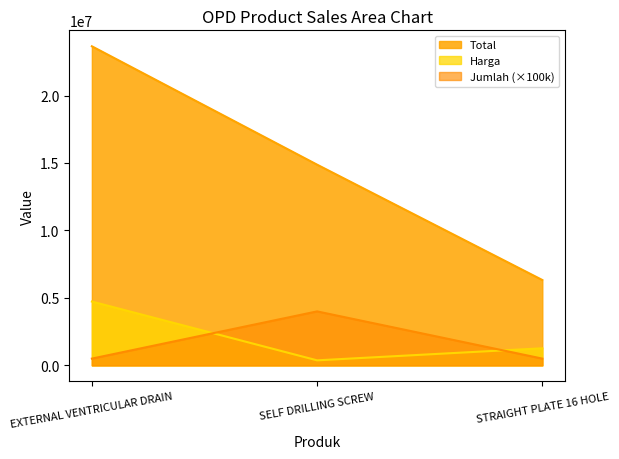

The Jumlah series shows 500000 at STRAIGHT PLATE 16 HOLE. True or false?

True